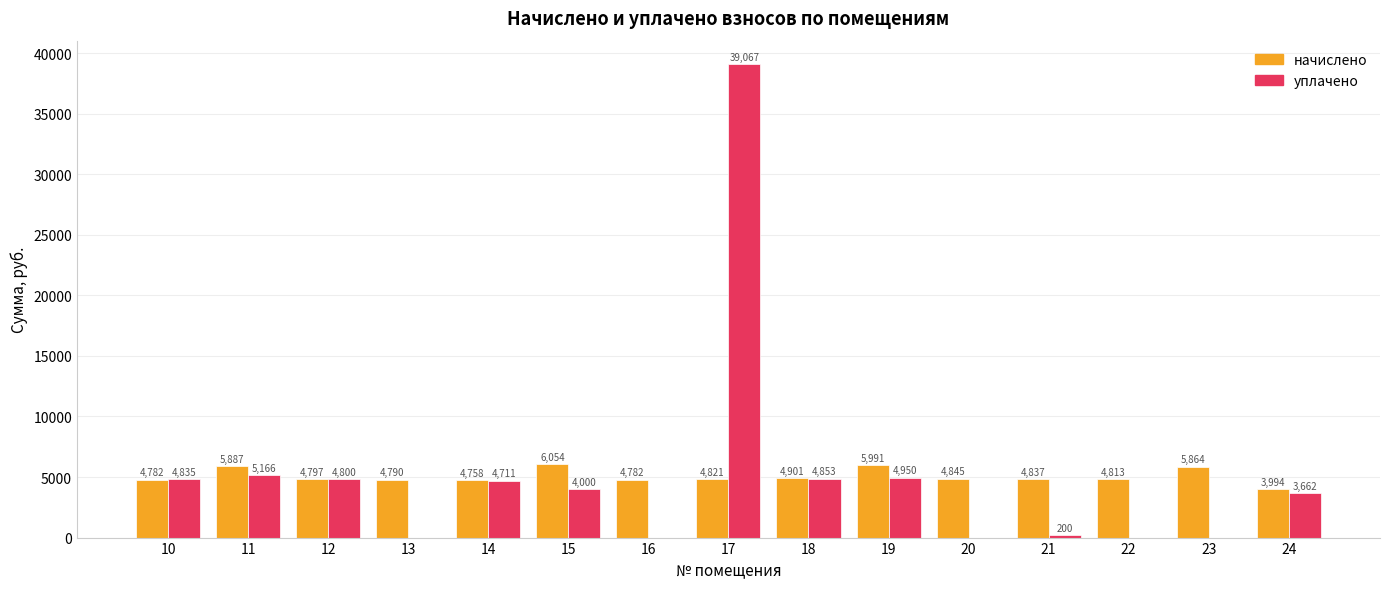

What is the total value across all series at 17?

43888.4